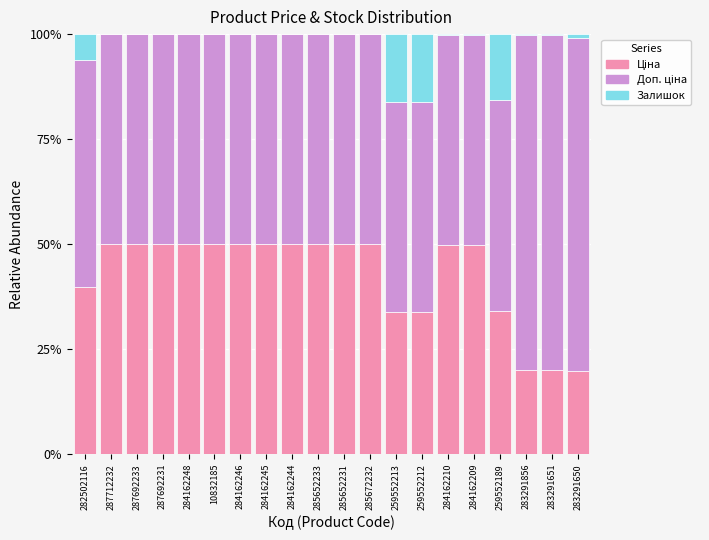

What is the total value across all series at 287692231?

100.0